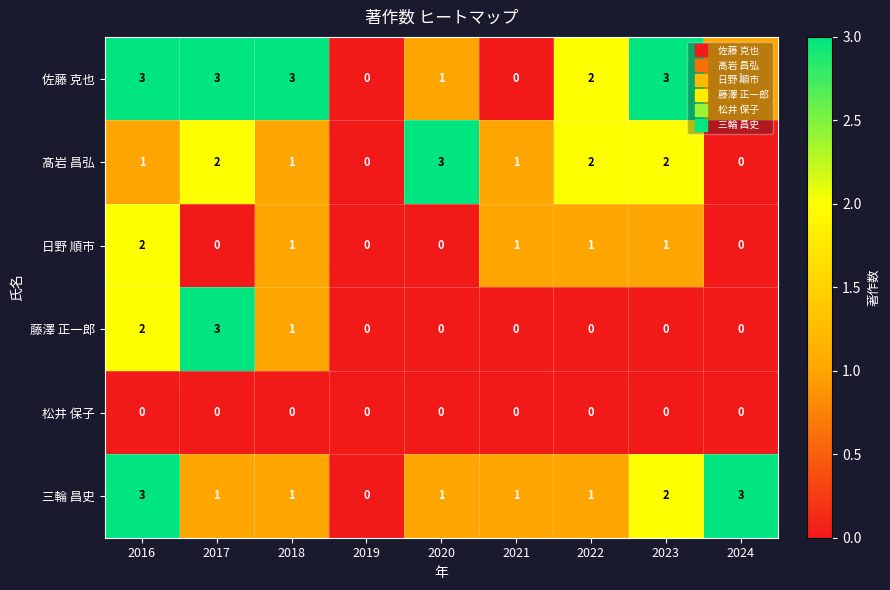

The value of 髙岩 昌弘 at 2016 is 1. True or false?

True